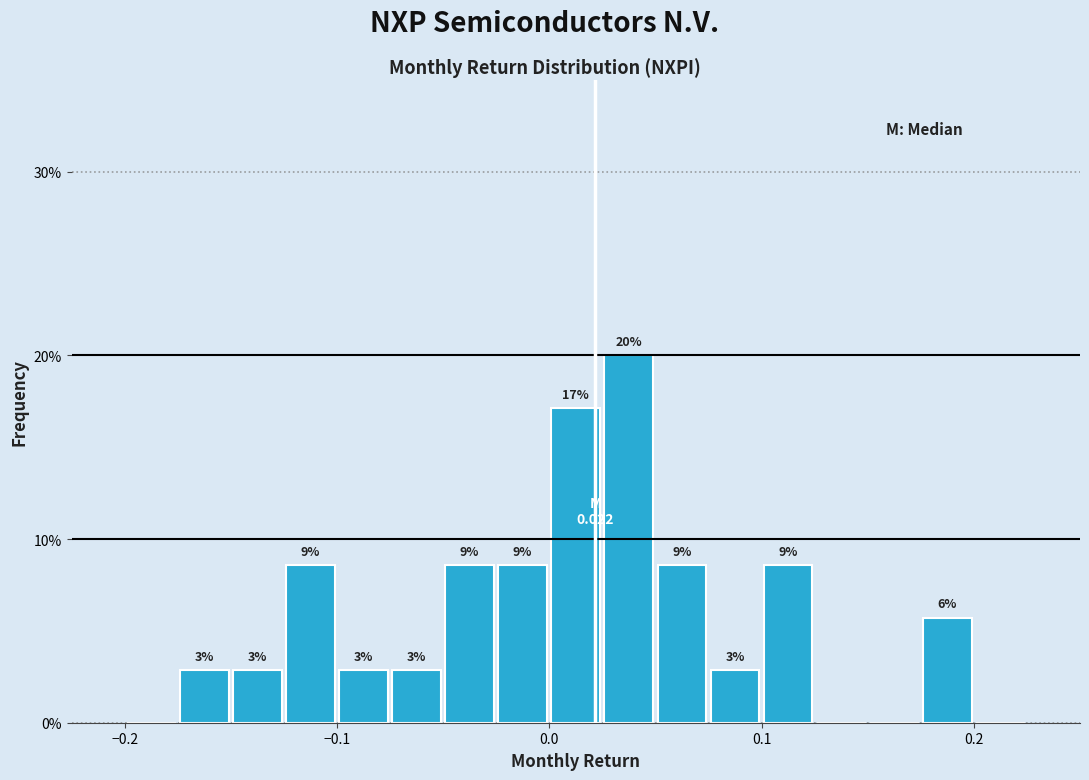

Around what value on the x-axis is the tallest bar? Give the approximate position of its centre, as read against the axis.

0.04